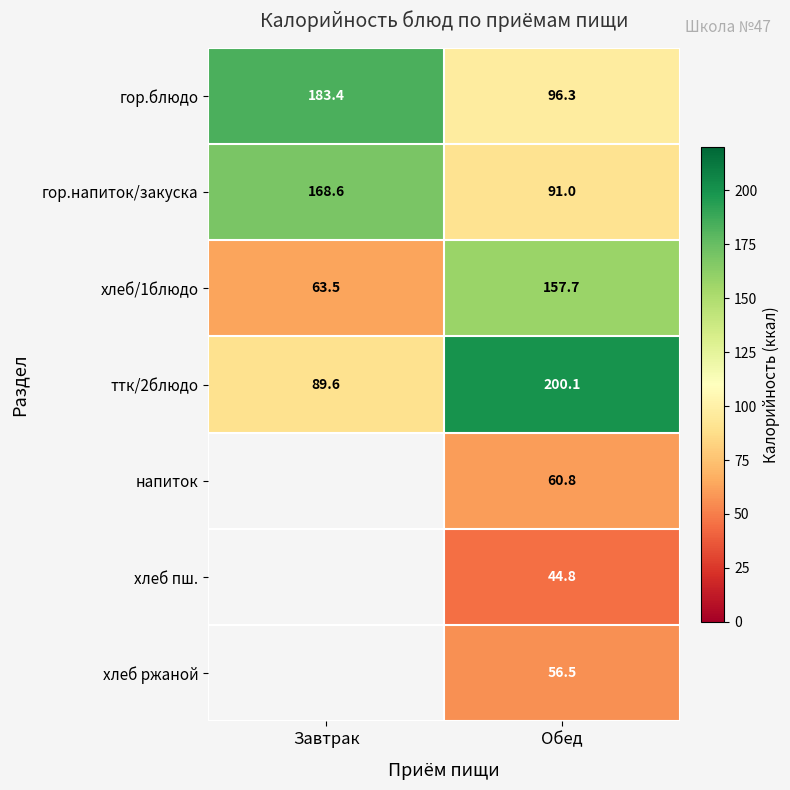

What is the difference between the highest and lowest values at Обед?

155.3